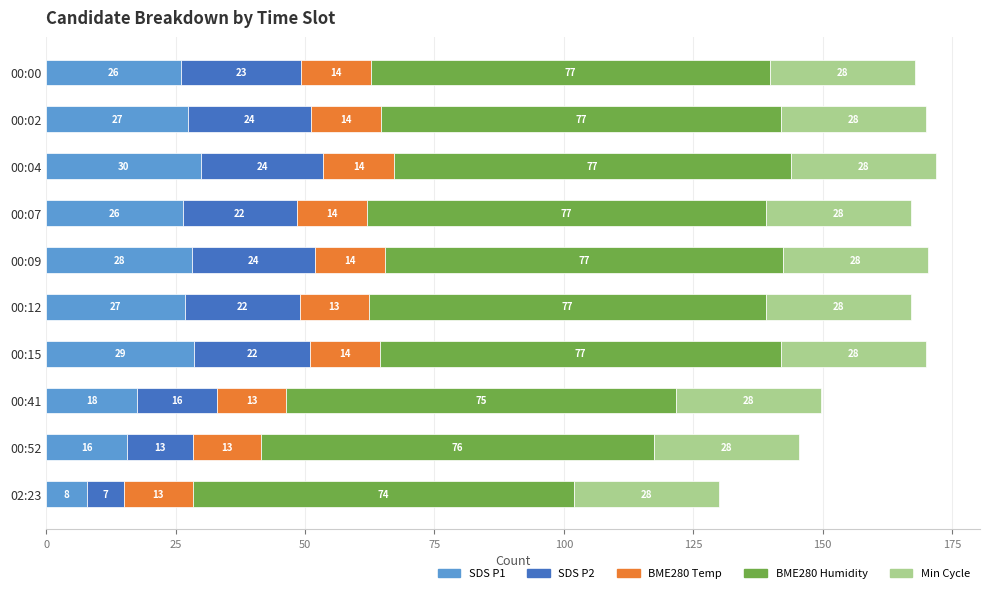

What is the approximate value of SDS P1 at 00:52?

15.7